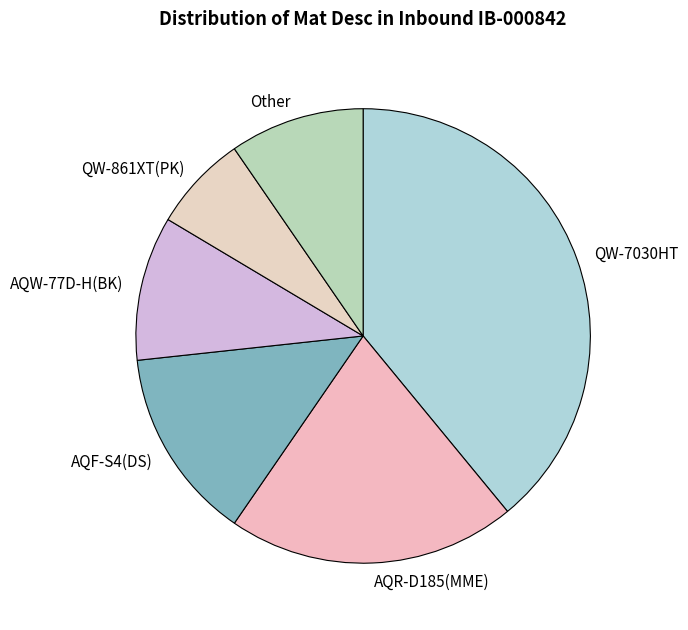

Which has a higher value, Other or QW-7030HT?

QW-7030HT